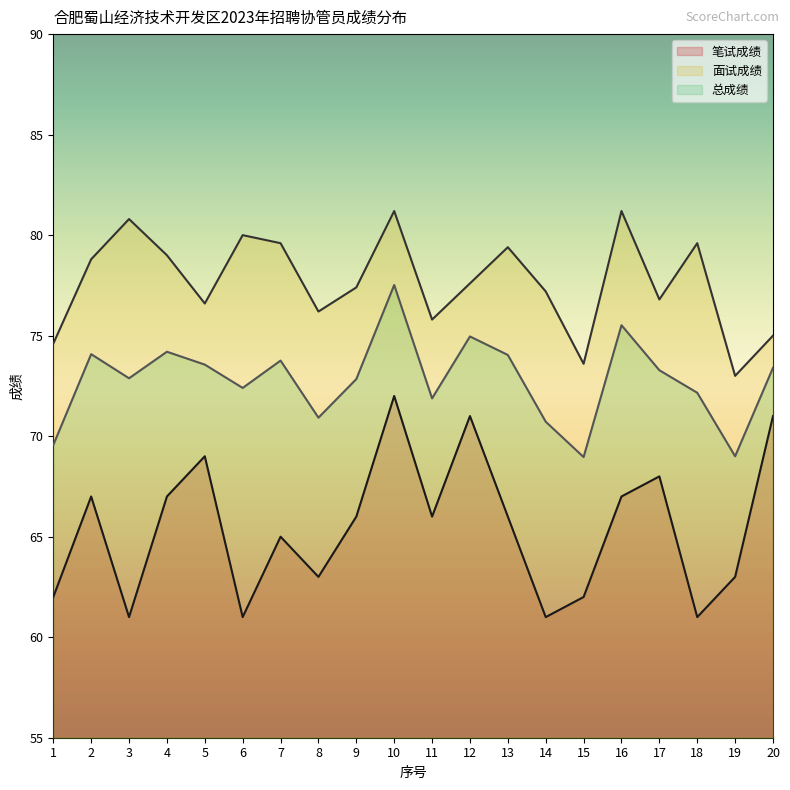

What is the value of the 面试成绩 point at the 16th from the left?

81.2